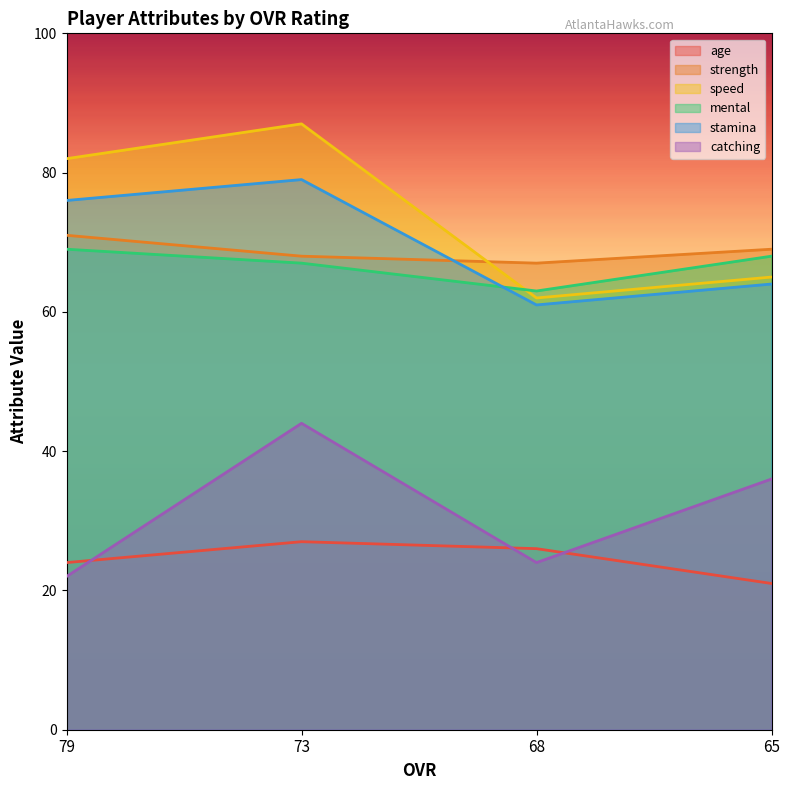

Is the value of mental at 73 greater than the value of age at 68?

Yes